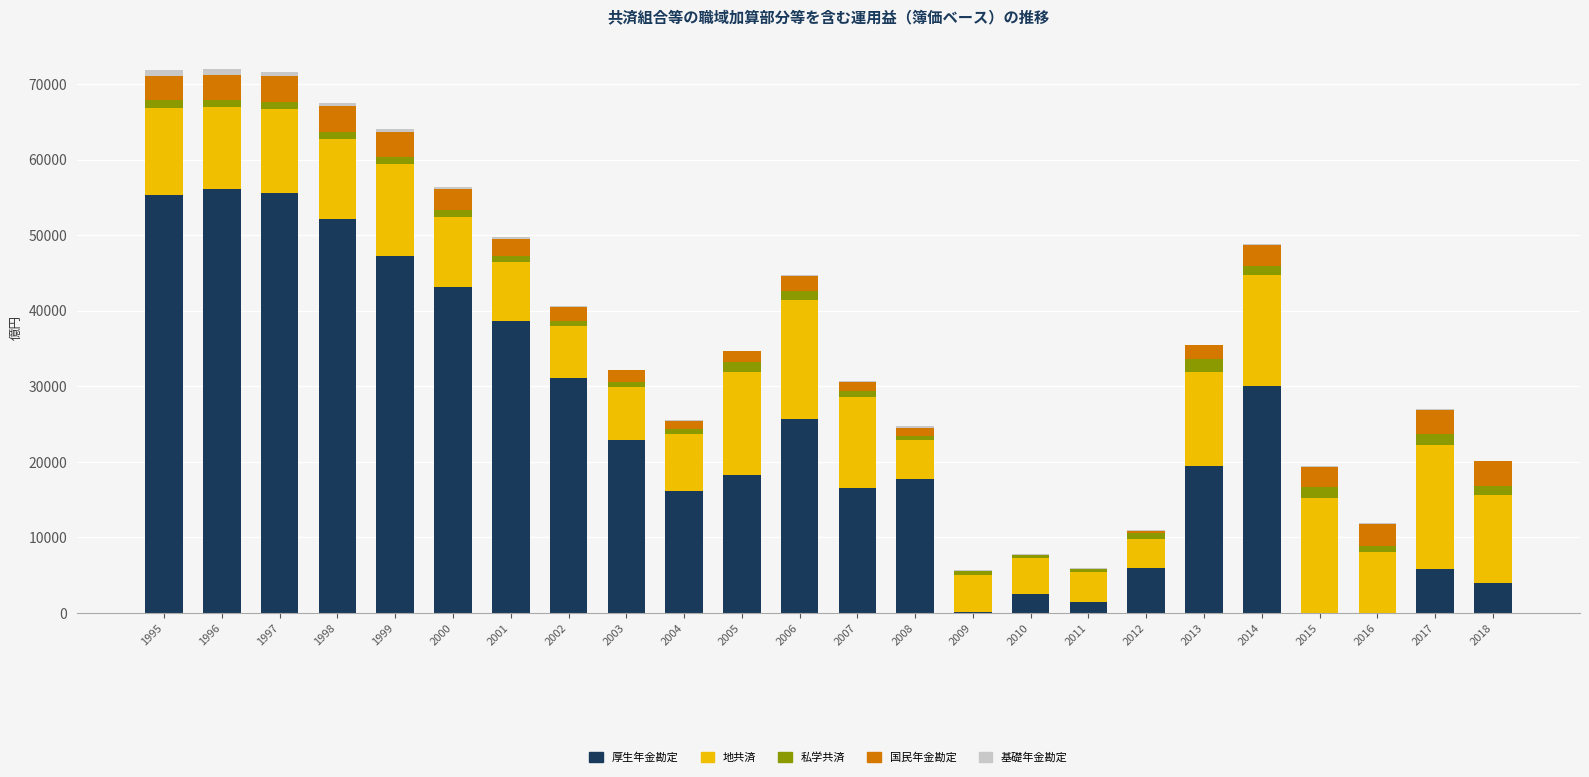

What is the sum of all 厚生年金勘定 values?

565594